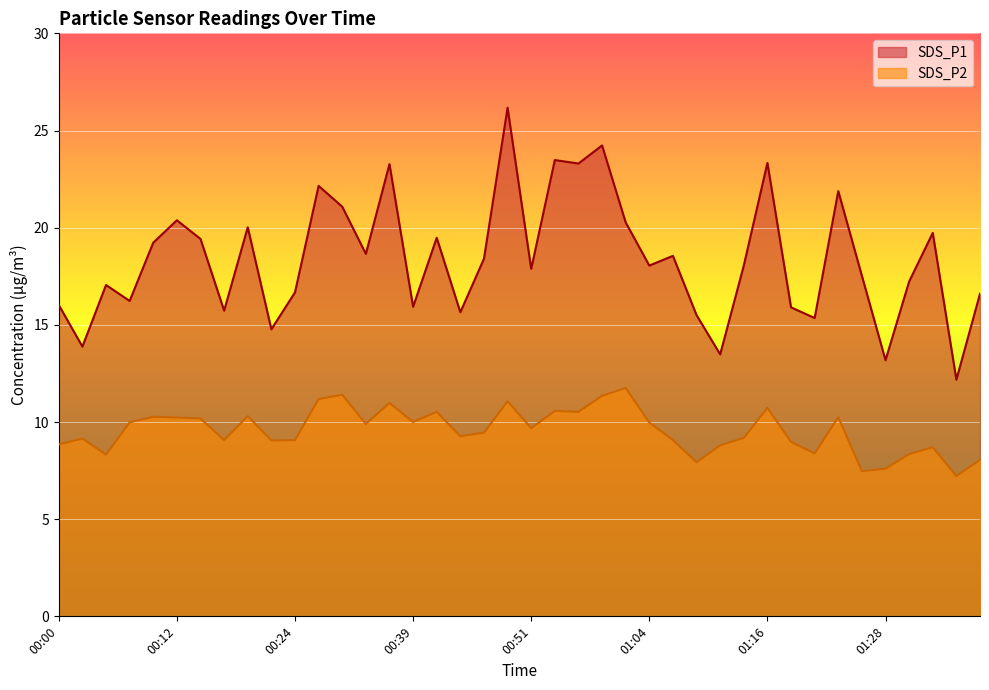

What is the maximum value shown in the chart?

26.2